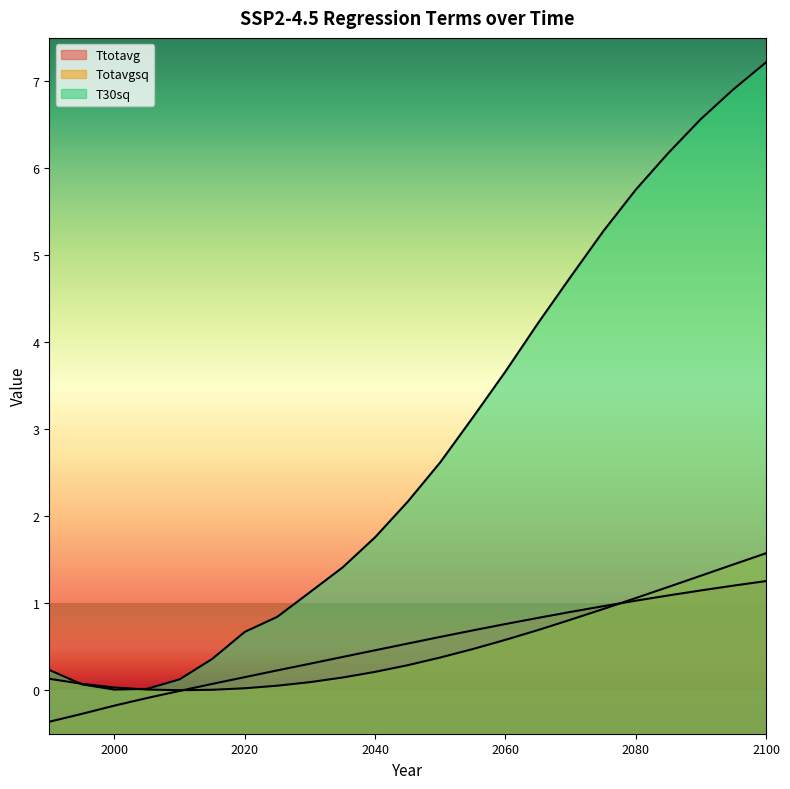

What is the greatest value displayed?

7.2